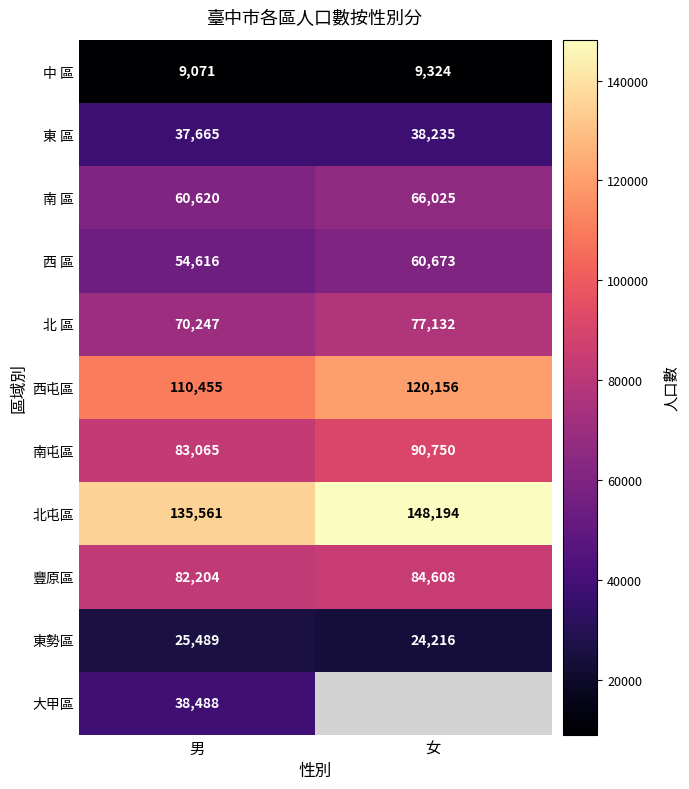

What is the smallest value displayed?

9071.0